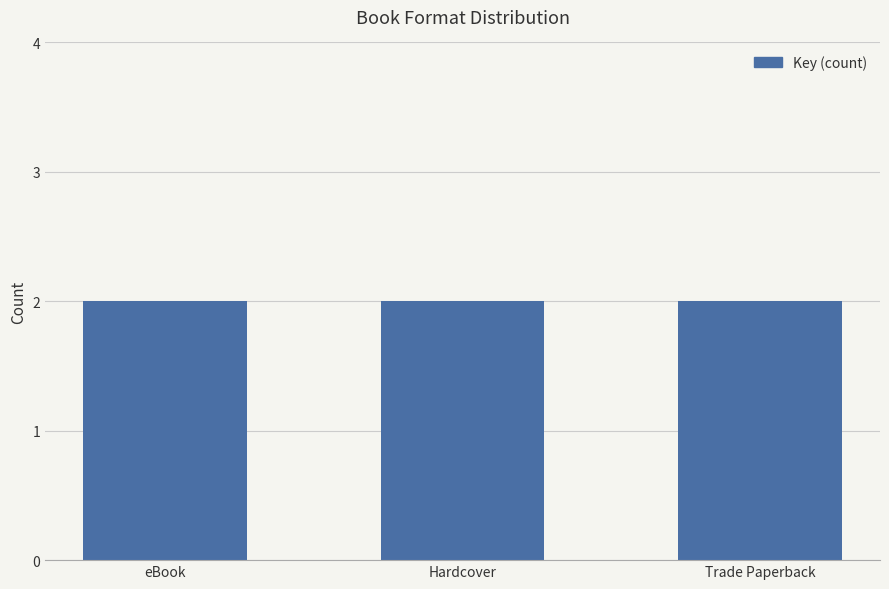

Which label corresponds to the smallest value in the chart?

eBook